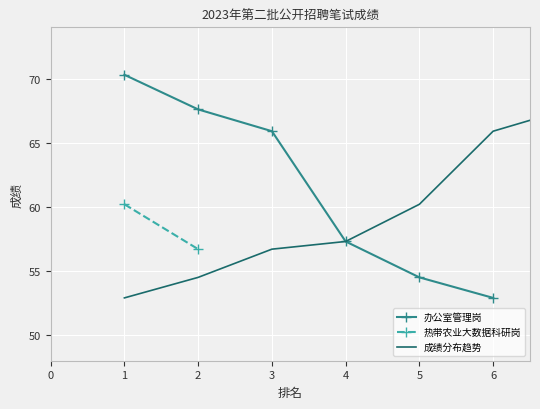

At which label is 办公室管理岗 closest to 61?

4